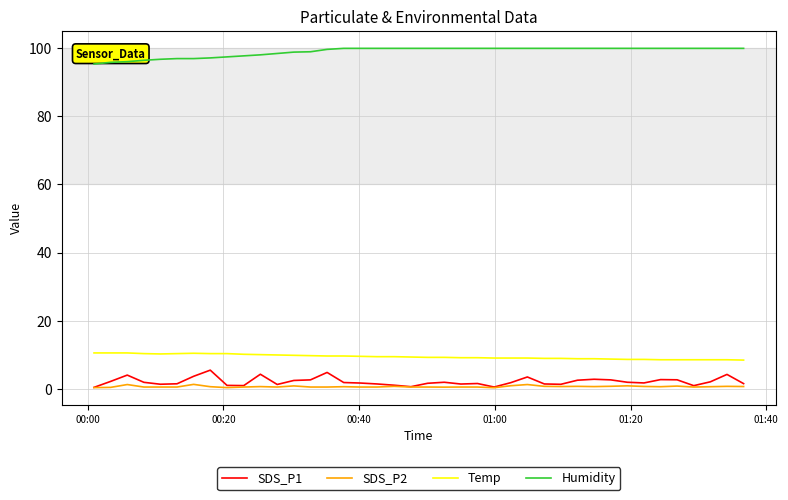

What is the sum of all Temp values?

379.4